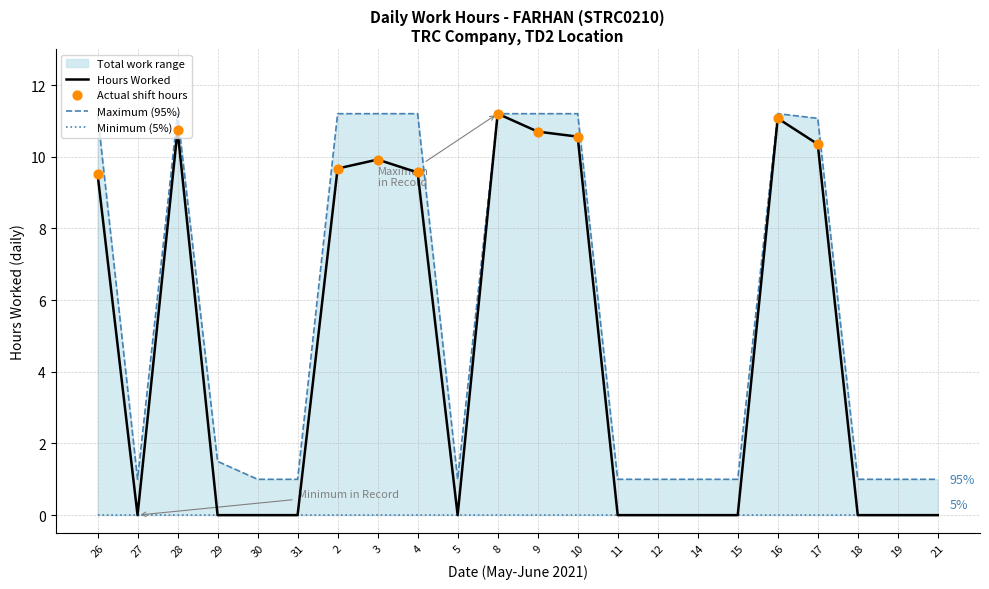

Is the value of Hours Worked at 26 greater than the value of Maximum at 17?

No